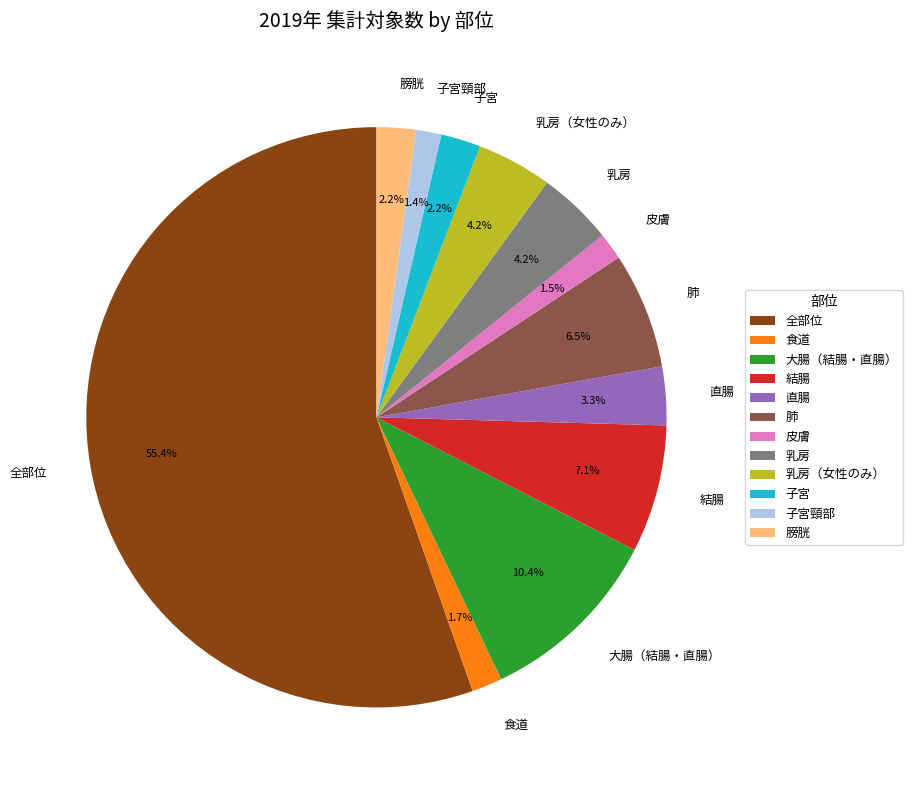

How many segments does this pie chart have?

12